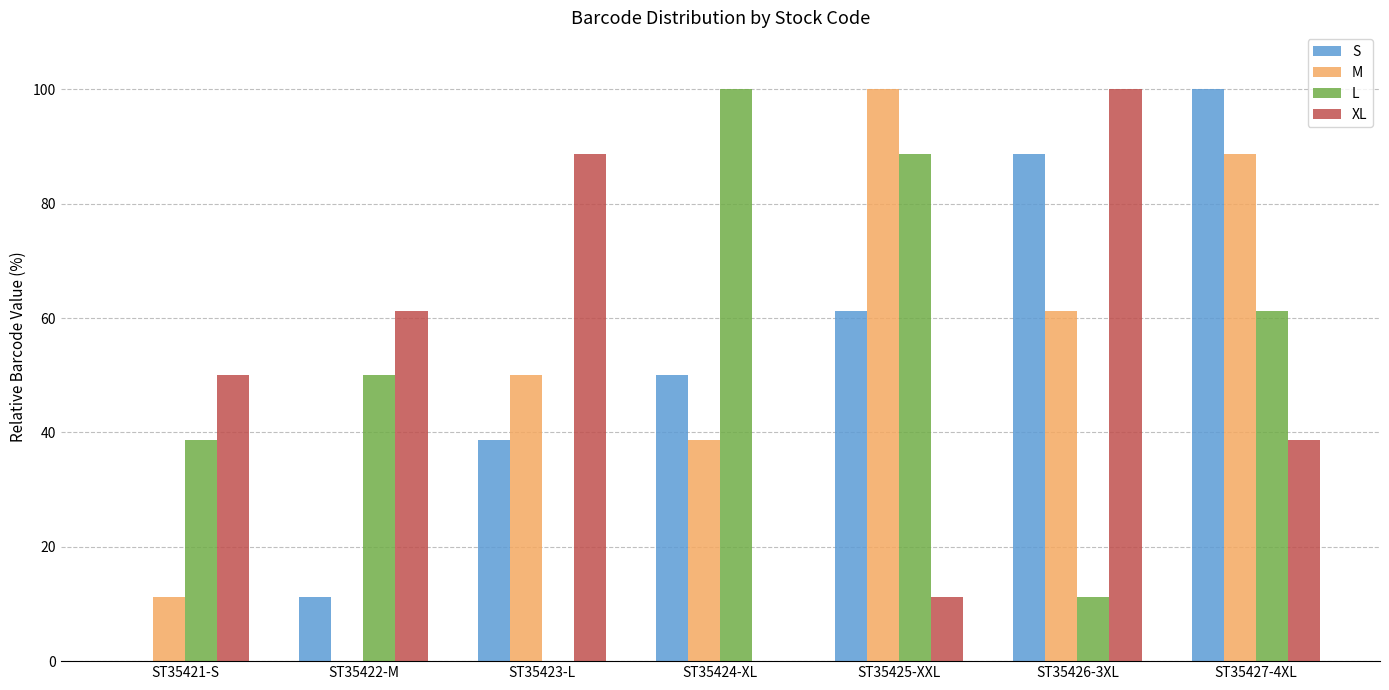

What is the sum of all L values?

350.0